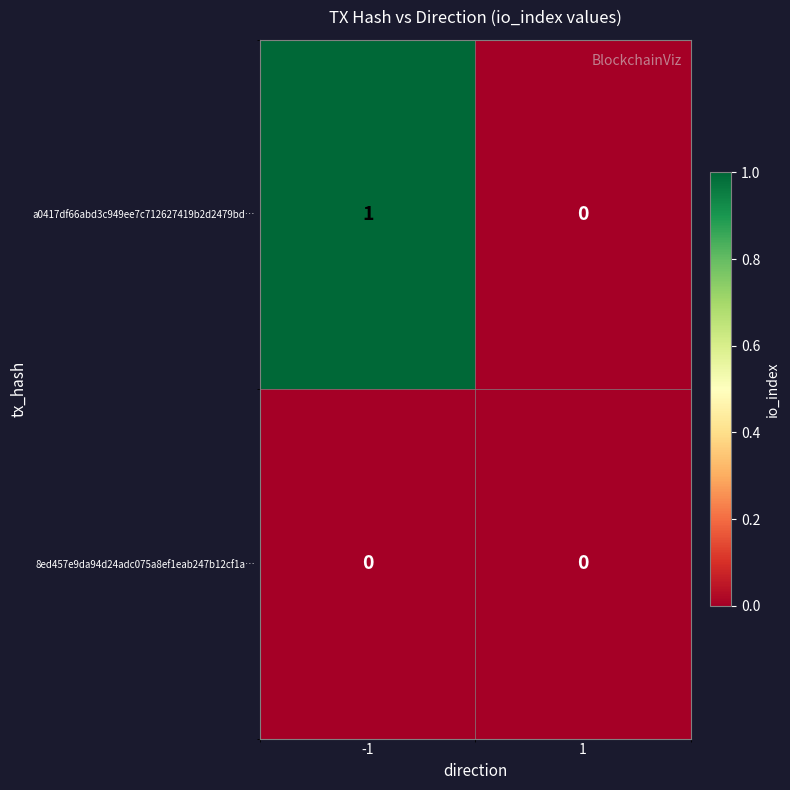

Rank the series by their average value, from highest to lowest.

a0417df66abd3c949ee7c712627419b2d2479bd…, 8ed457e9da94d24adc075a8ef1eab247b12cf1a…